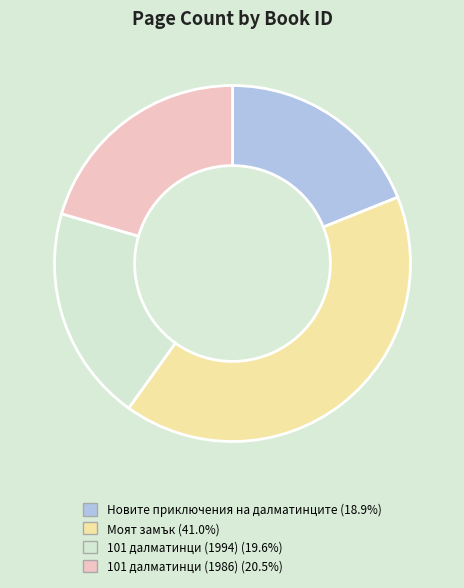

Is Новите приключения на далматинците (18.9%) the majority of the pie?

No